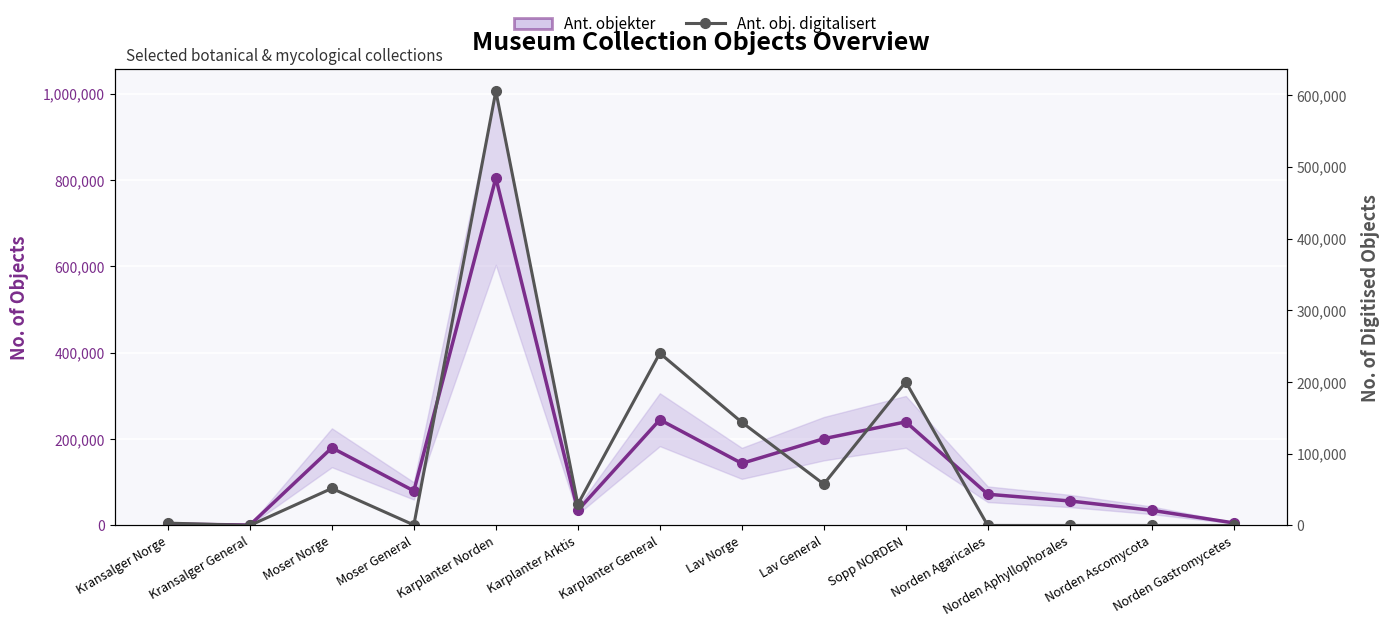

What is the average value of the Ant. objekter series?

150303